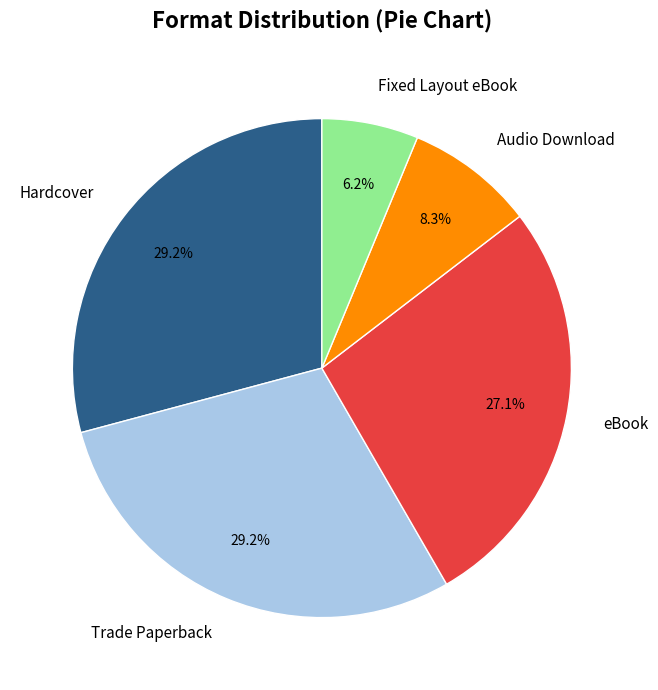

Which slice is the smallest?

Fixed Layout eBook